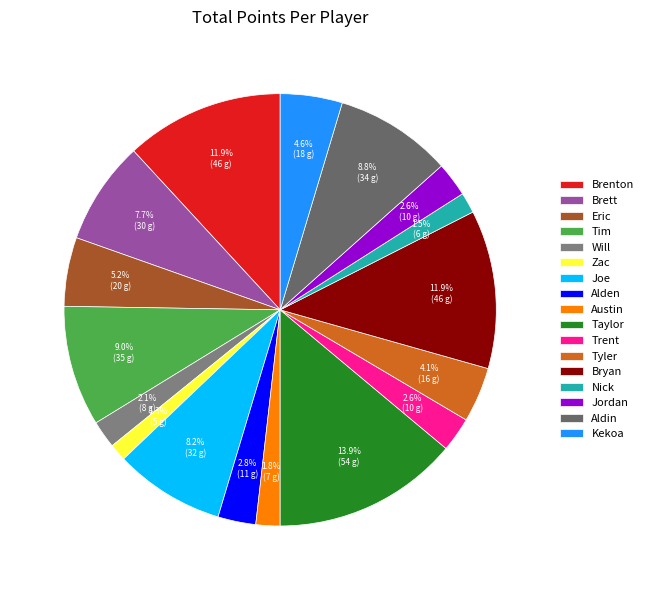

What percentage is NOT represented by Jordan?

97.4%